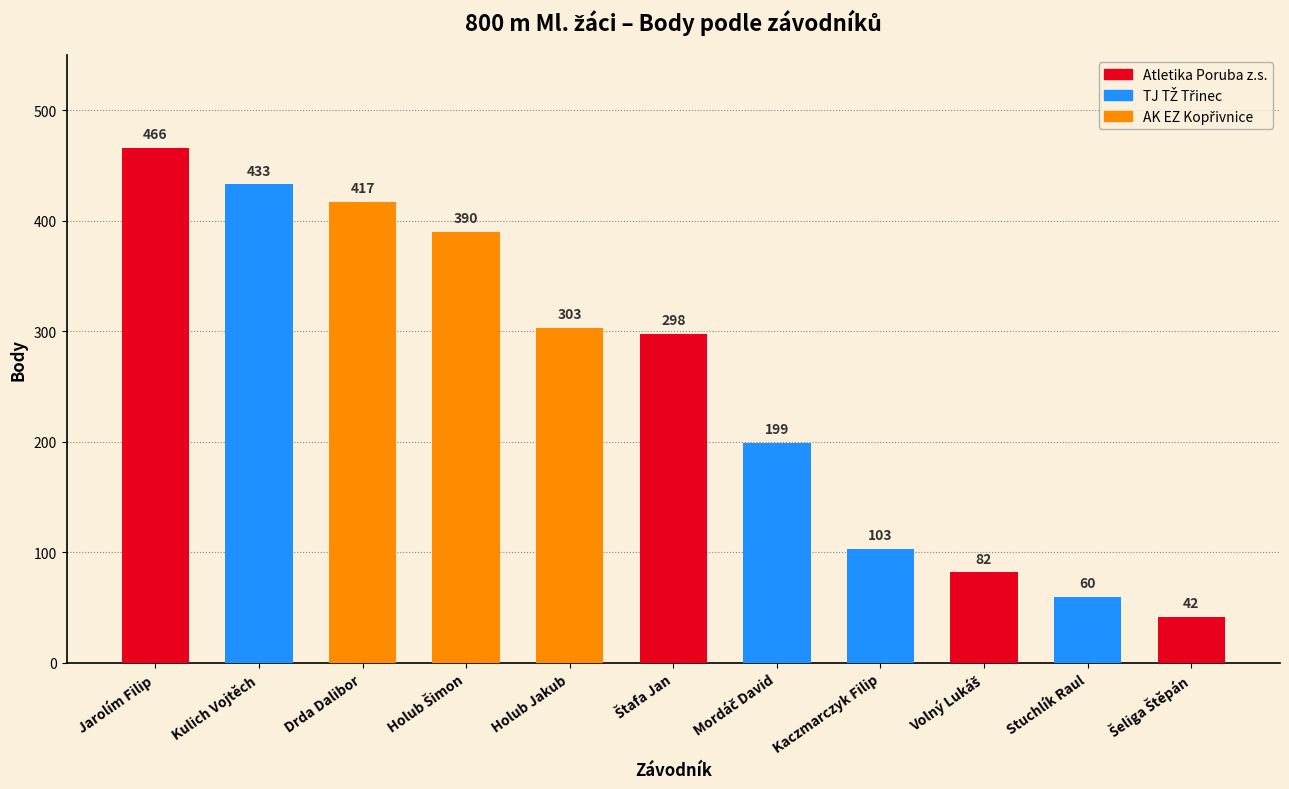

What position from the left is Jarolím Filip?

1